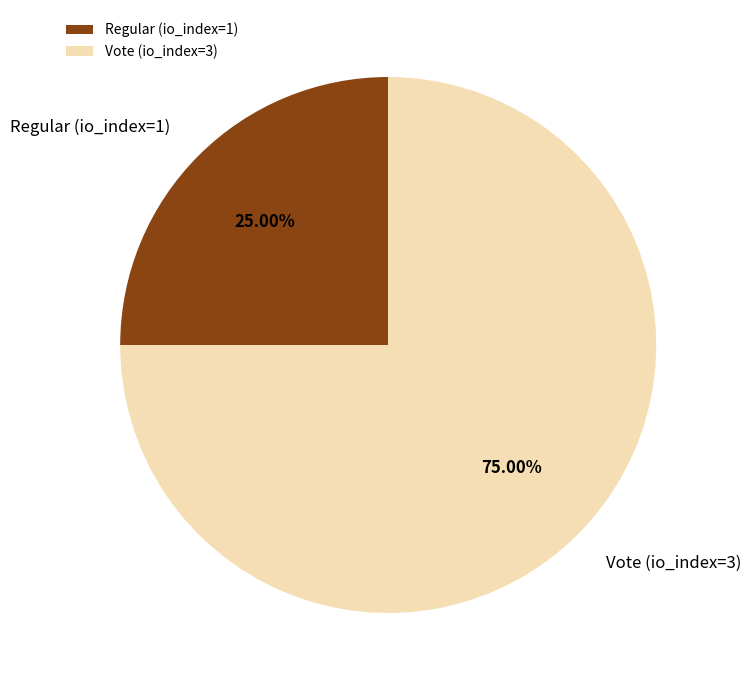

How many segments does this pie chart have?

2